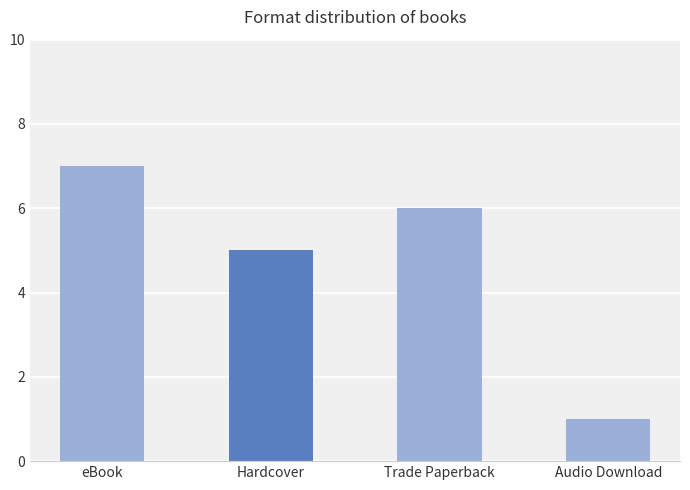

What is the change in value from Hardcover to Audio Download?

-4